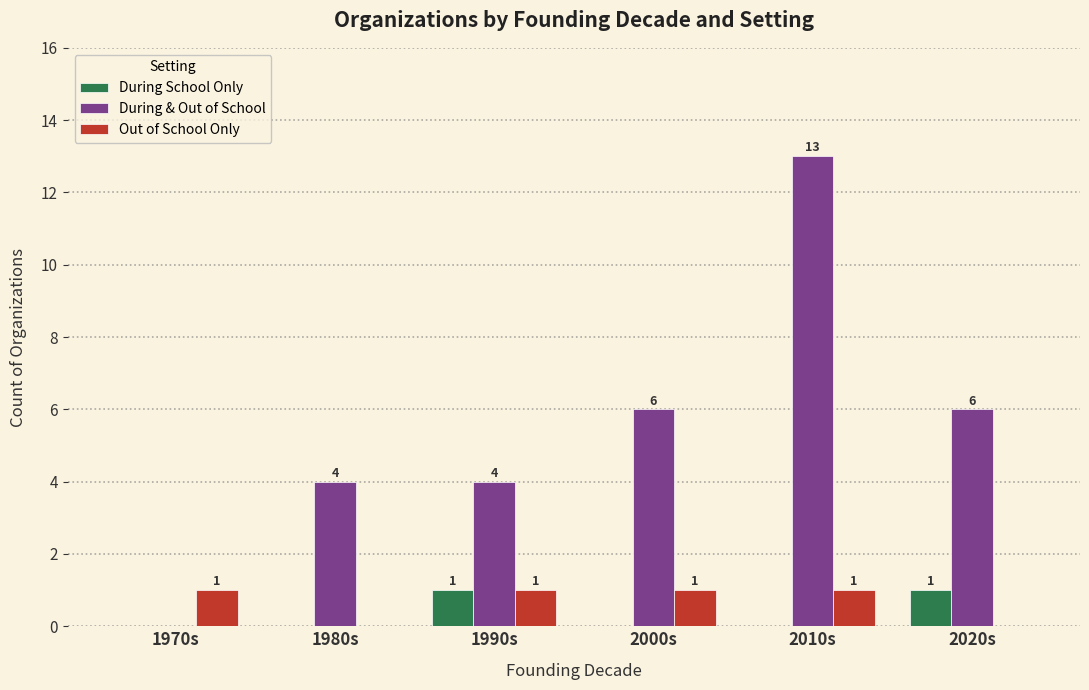

What is the maximum value shown in the chart?

13